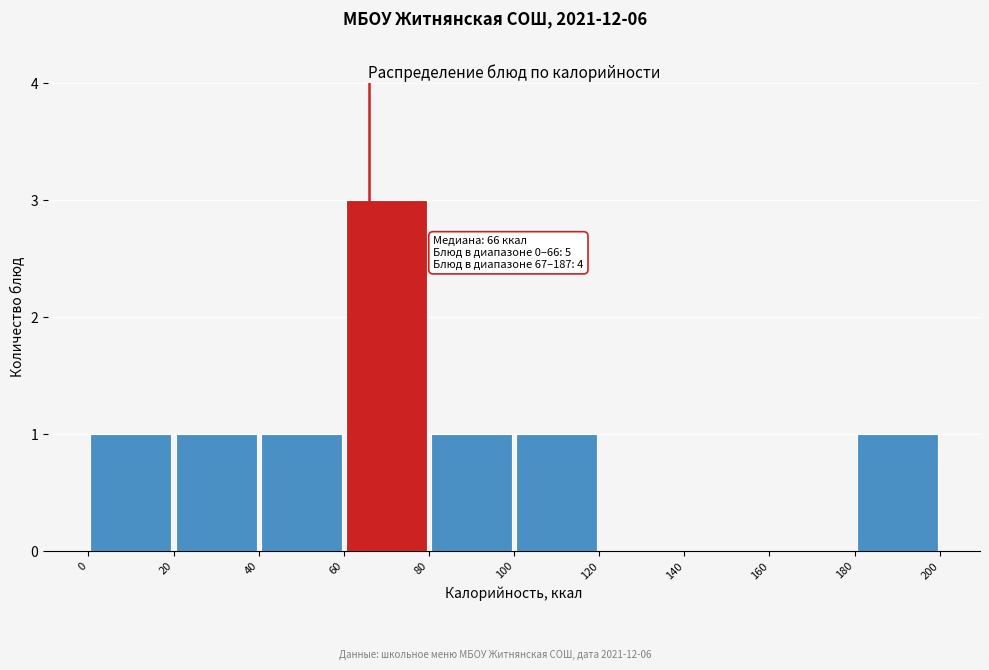

Which range on the x-axis has the tallest bar?

60 to 80